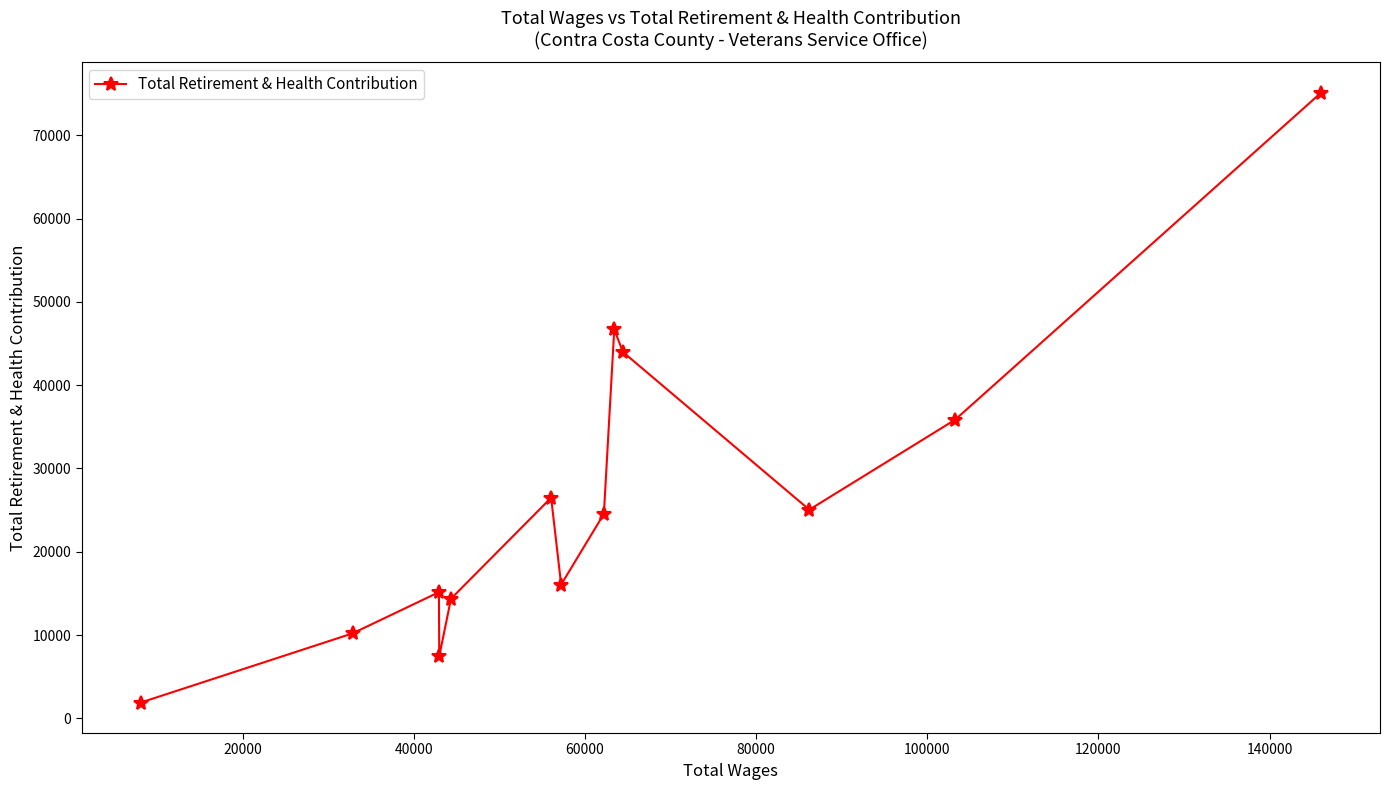

Reading right to left, transcribe all the data shown in this chart.

75116	35862	25051	43989	46712	24548	16059	26486	14368	7467	15148	10196	1895